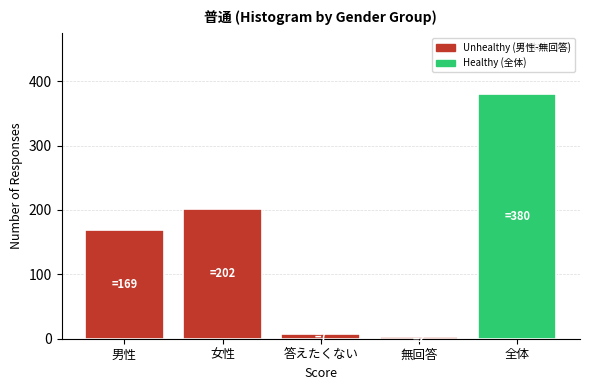

Reading left to right, list all the values displayed in this chart.

169	202	7	2	380